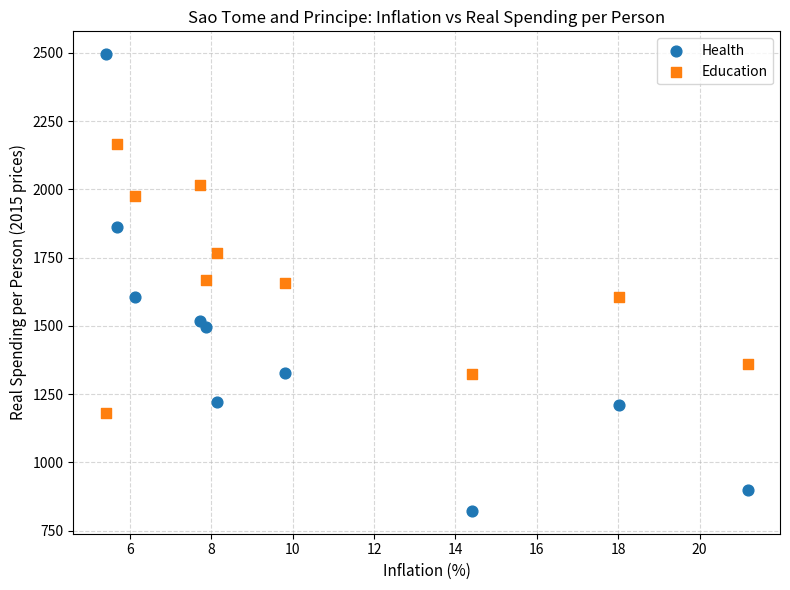

Which series has the widest spread of Y values?

Health